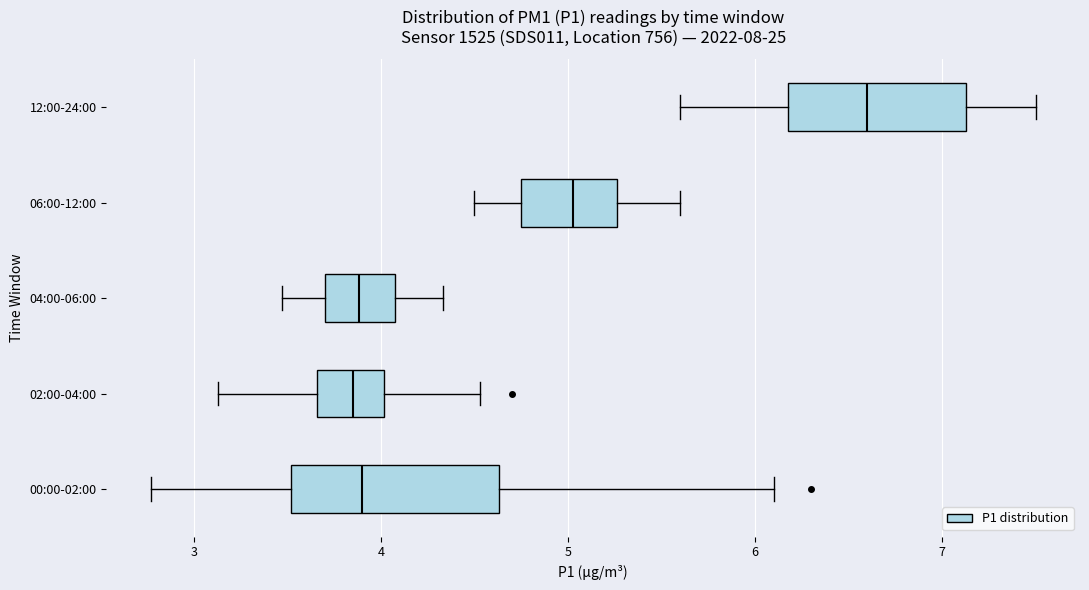

Where does the left whisker of the box for 06:00-12:00 end on the x-axis? The values are not printed on the chart, so give them approximately, as read against the axis.

4.5